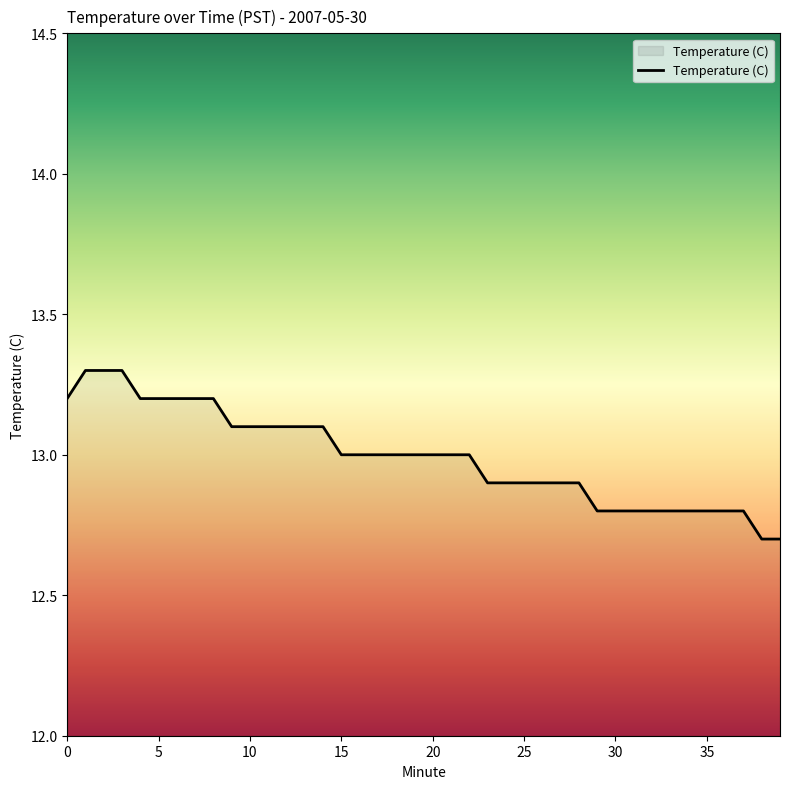

What is the sum of all values?

519.7